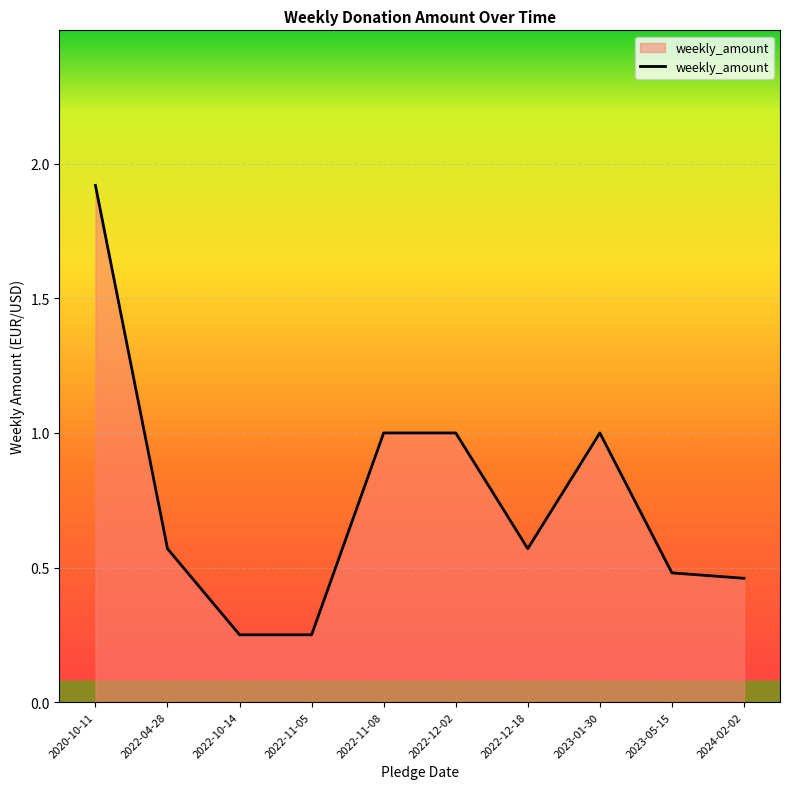

How many categories are shown in the chart?

10